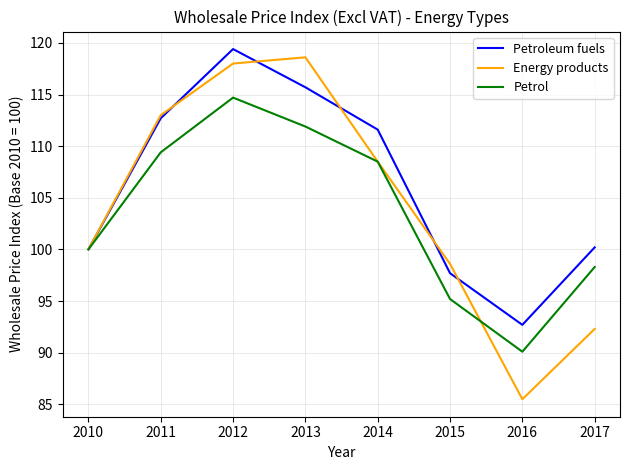

True or false: Petroleum fuels has a value of 43.0 at 2015.

False